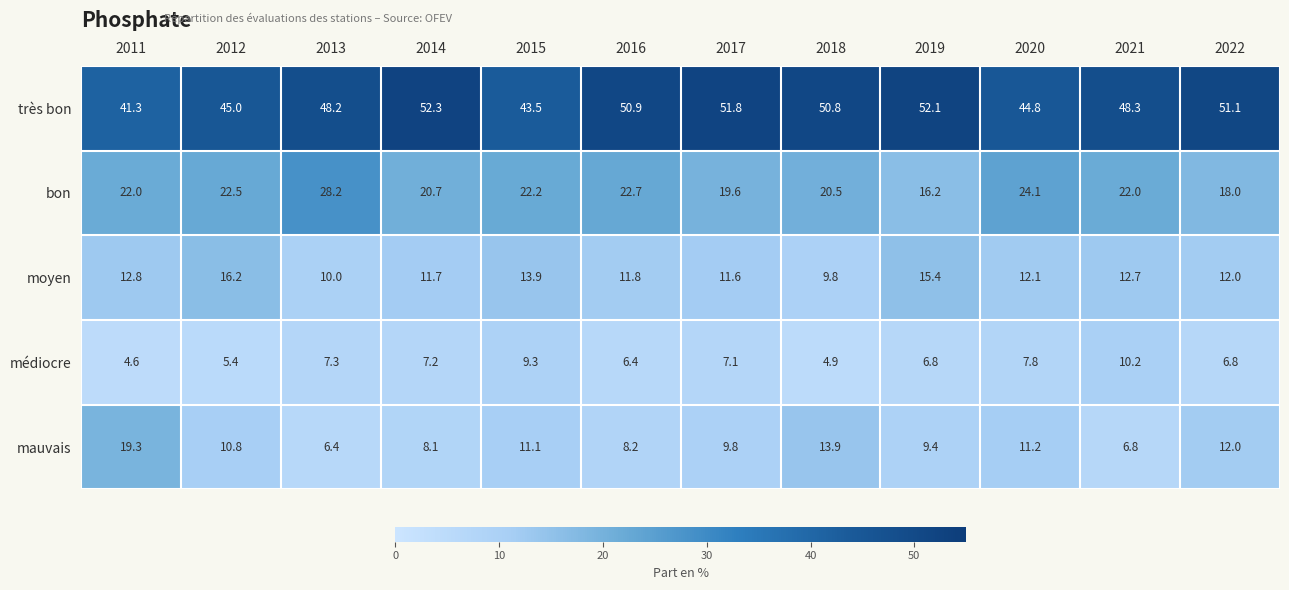

Which series has the largest range (max minus min)?

mauvais